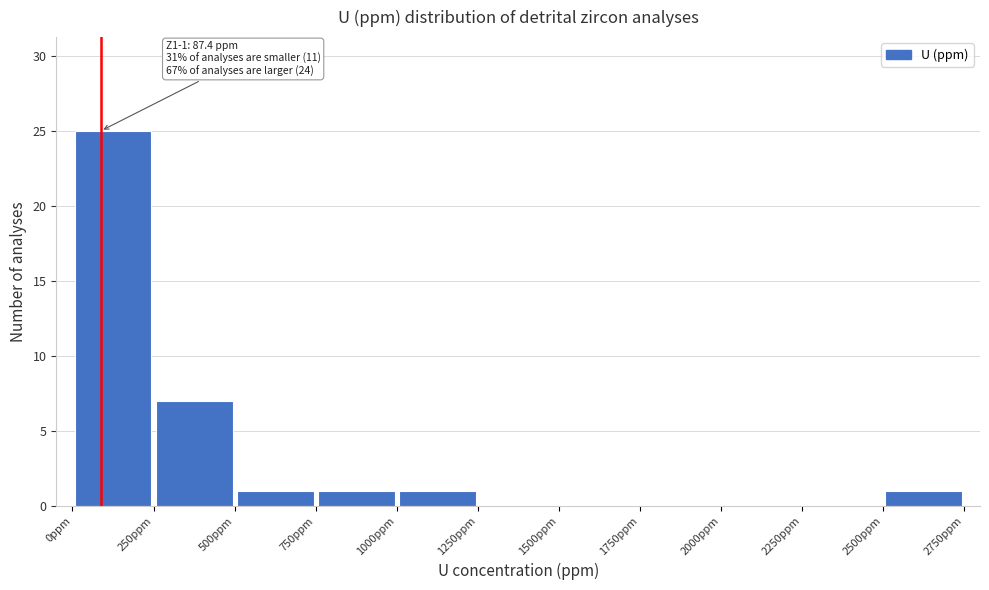

Over which range of the x-axis is the bar tallest?

0 to 250